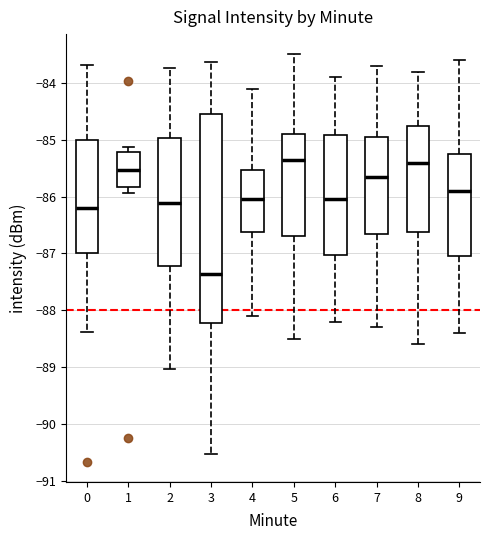

Which box has the lowest median line?

3